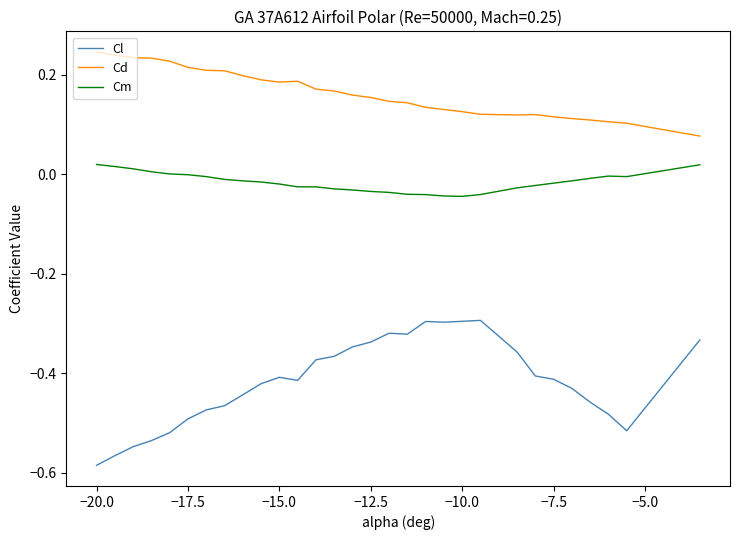

Rank the series by their average value, from highest to lowest.

Cd, Cm, Cl